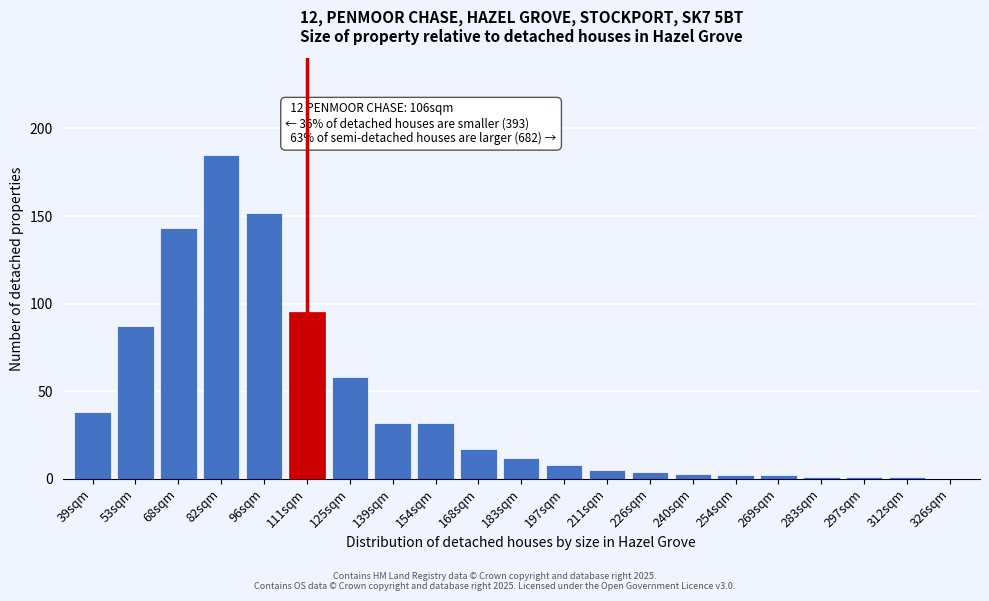

Reading left to right, extract all data points from this chart.

39sqm=38	53sqm=87	68sqm=143	82sqm=185	96sqm=152	111sqm=95	125sqm=58	139sqm=32	154sqm=32	168sqm=17	183sqm=12	197sqm=8	211sqm=5	226sqm=4	240sqm=3	254sqm=2	269sqm=2	283sqm=1	297sqm=1	312sqm=1	326sqm=0